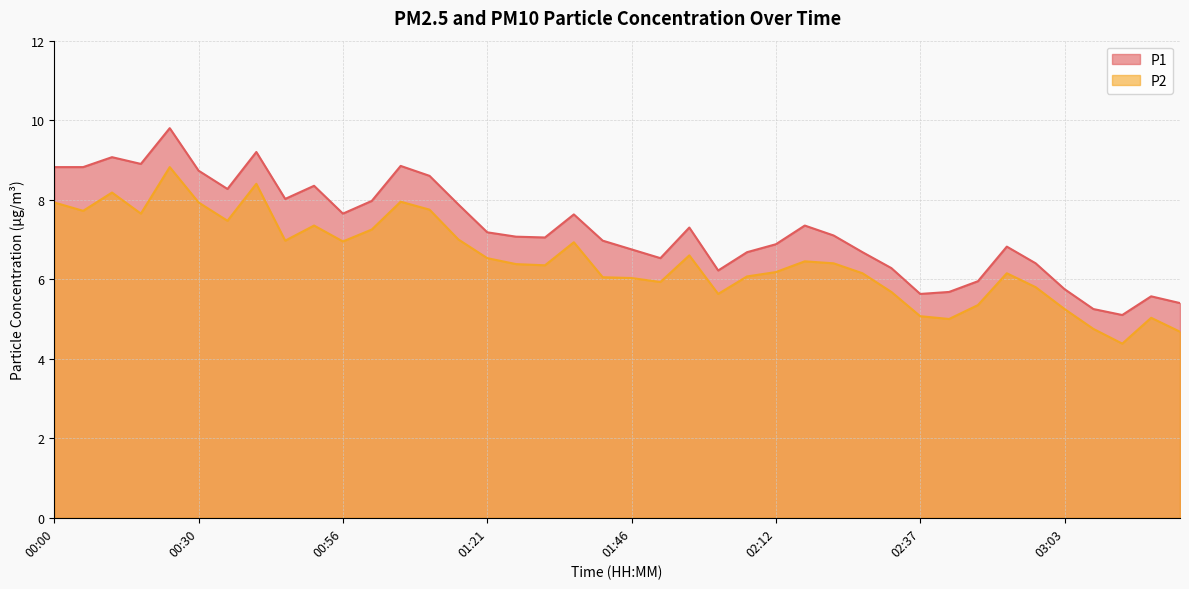

How many values in the P2 series exceed 6?

28